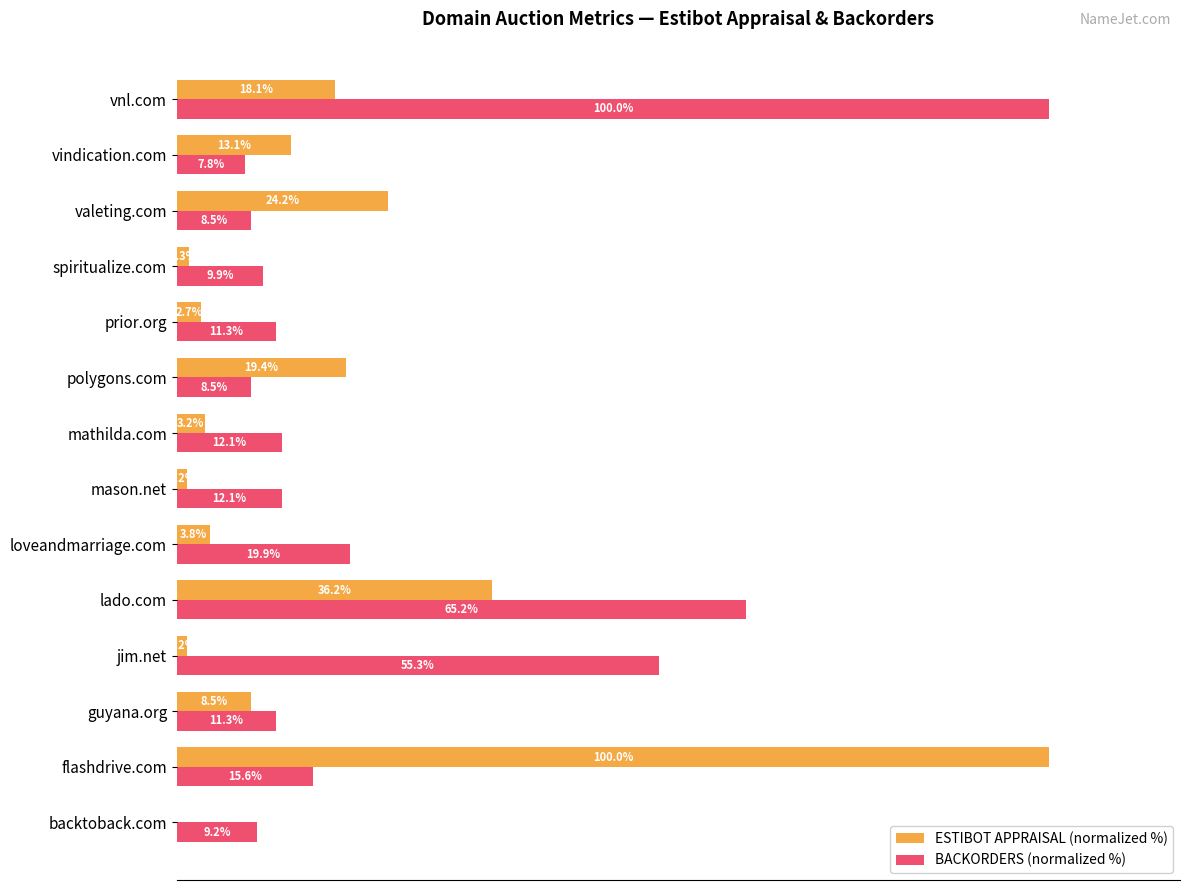

At which label is BACKORDERS (normalized %) closest to 53?

jim.net